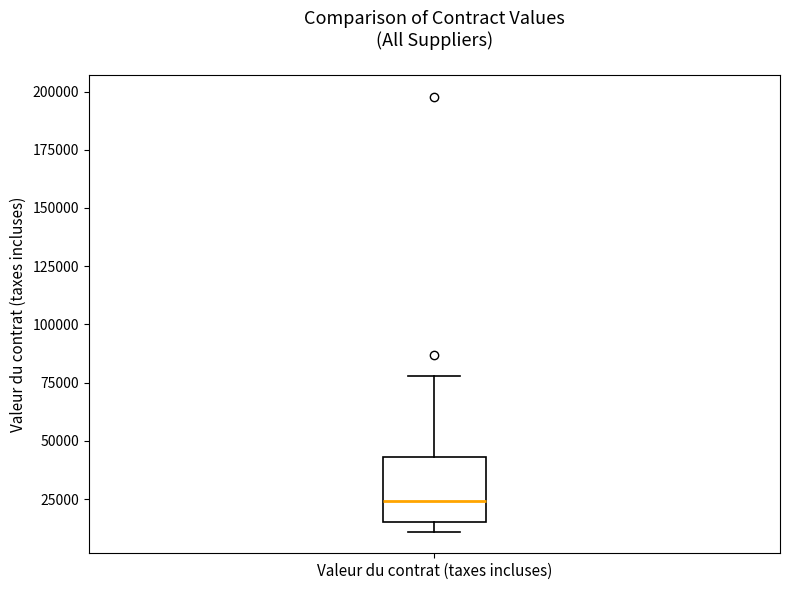

Transcribe this box plot: give where the median line is, the range the box spans, and where the two whiskers end, as read against the y-axis. The values are not printed on the chart, so give them approximately, as read against the axis.

median 25000, box 15000 to 45000, whiskers 10000 to 80000